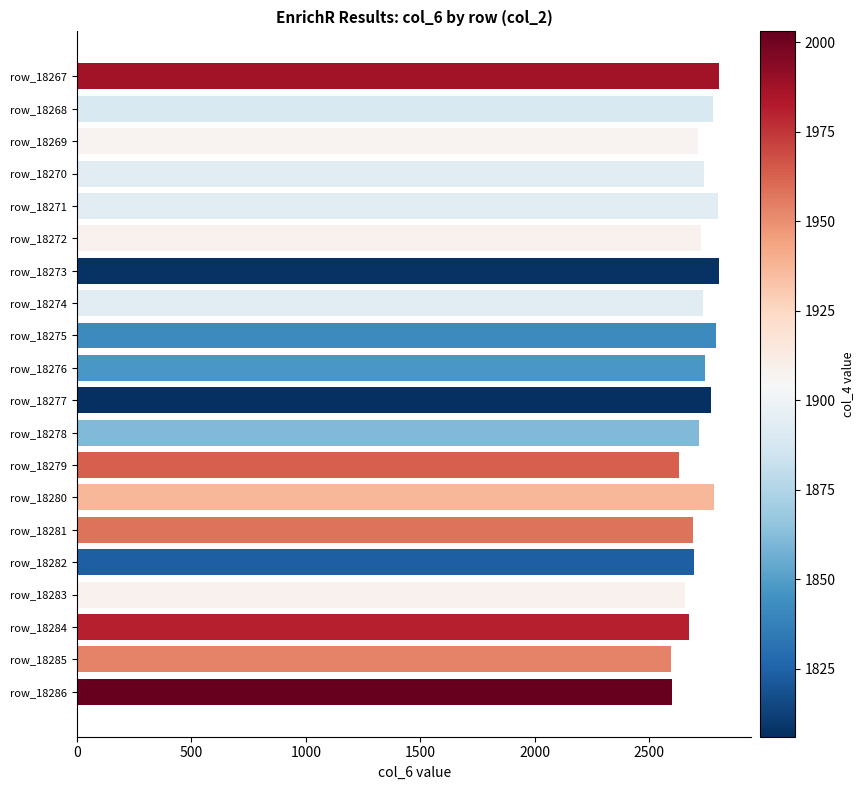

Approximately how many times larger is the value at row_18282 compared to row_18270?

1.0